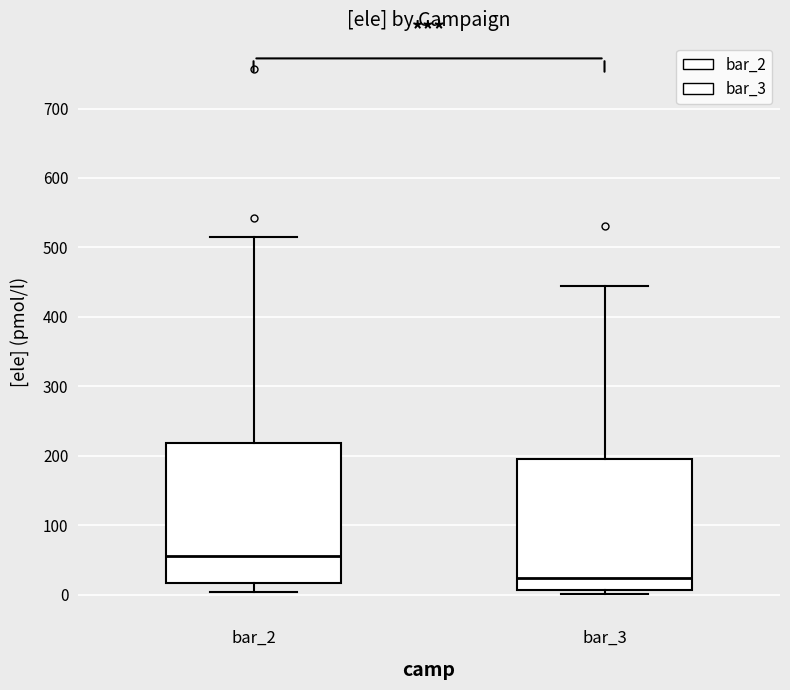

Reading left to right, read every box against the y-axis: the position of its median line, the range the box covers, and the ends of its whiskers. The values are not printed on the chart, so give them approximately, as read against the axis.

bar_2: median 60, box 20 to 220, whiskers 0 to 520
bar_3: median 20, box 10 to 200, whiskers 0 to 440